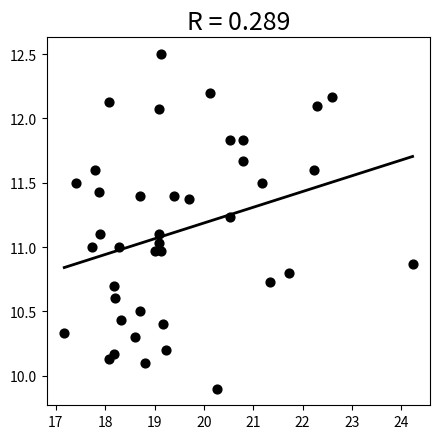

What is the range of Y values (max minus min)?

2.6